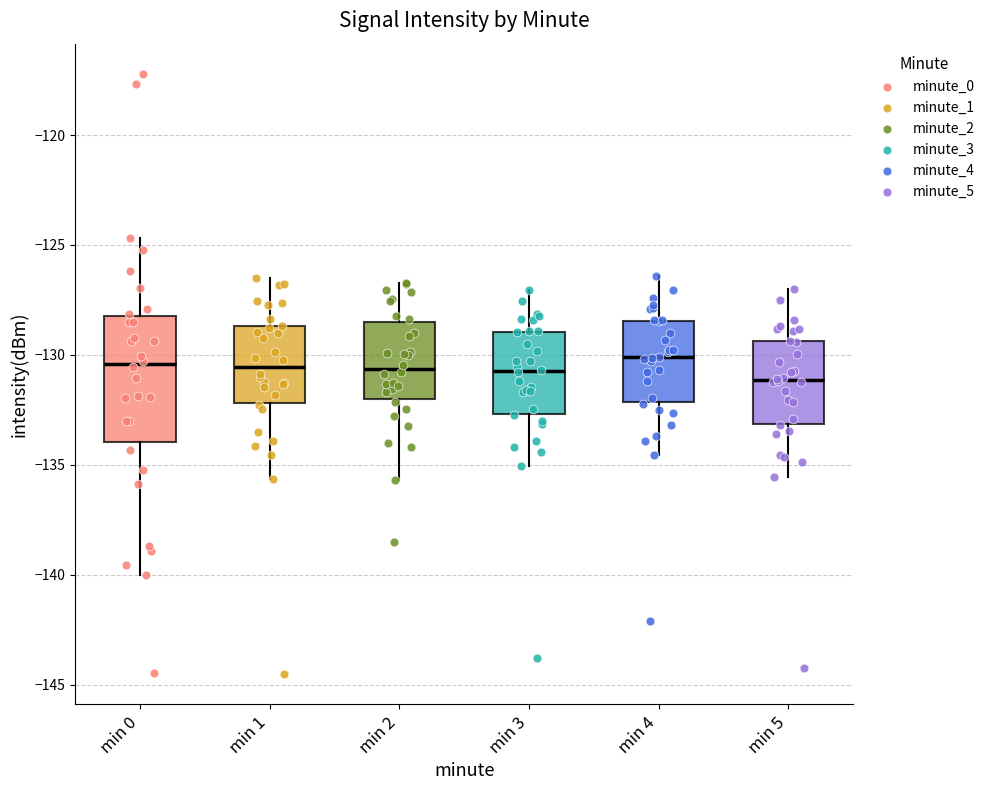

Reading left to right, transcribe this box plot: for each box, give where its median line is, the range the box spans, and where its two whiskers end, as read against the y-axis. The values are not printed on the chart, so give them approximately, as read against the axis.

min 0: median -130.5, box -134.0 to -128.0, whiskers -140.0 to -124.5
min 1: median -130.5, box -132.0 to -128.5, whiskers -135.5 to -126.5
min 2: median -130.5, box -132.0 to -128.5, whiskers -135.5 to -126.5
min 3: median -130.5, box -132.5 to -129.0, whiskers -135.0 to -127.0
min 4: median -130.0, box -132.0 to -128.5, whiskers -134.5 to -126.5
min 5: median -131.0, box -133.0 to -129.5, whiskers -135.5 to -127.0